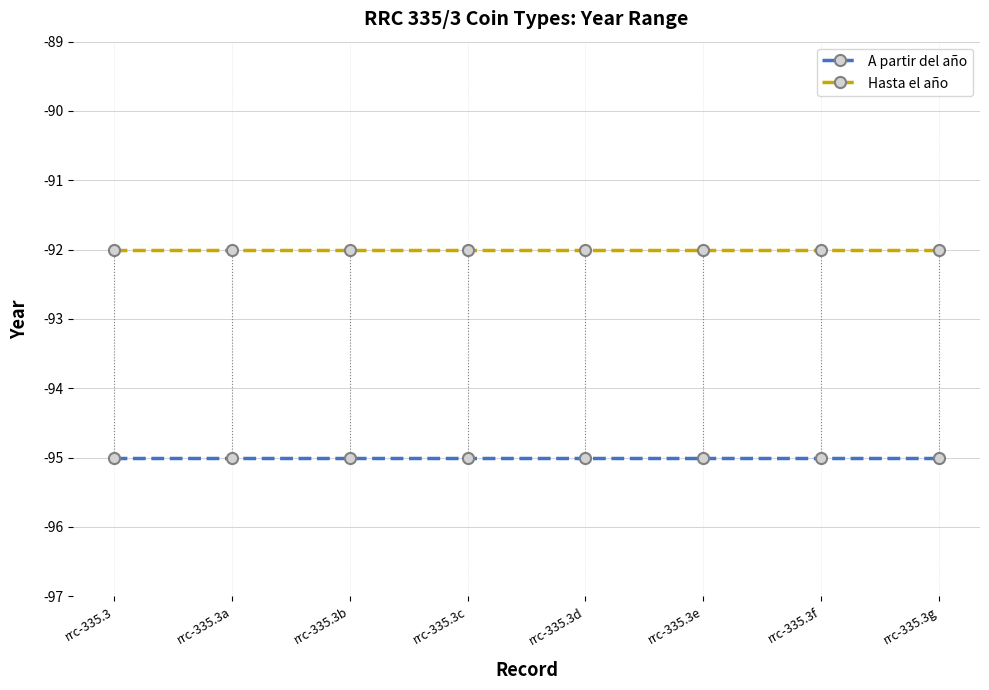

What is the sum of all Hasta el año values?

-736